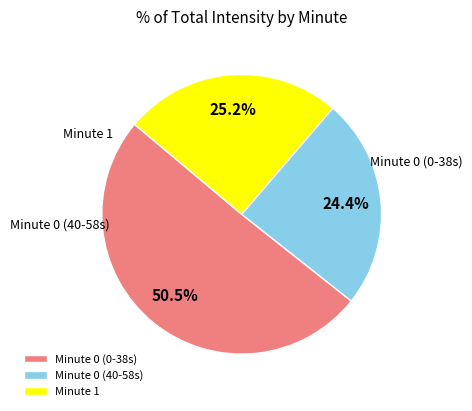

Which slice is the smallest?

Minute 0 (40-58s)